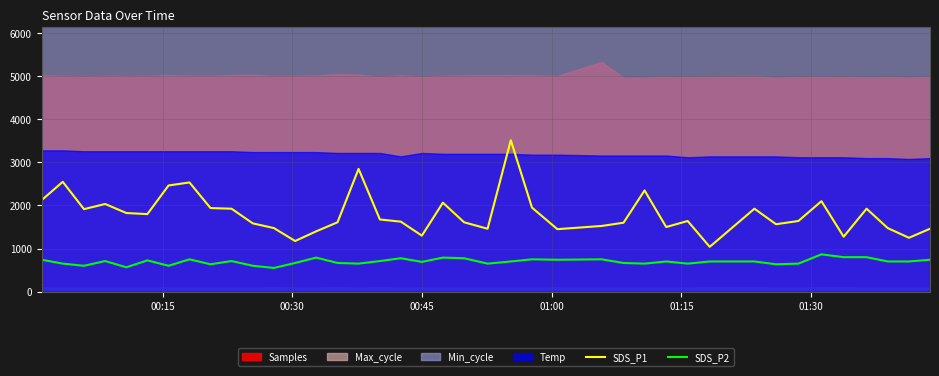

True or false: SDS_P2 and SDS_P1 intersect in this chart.

False